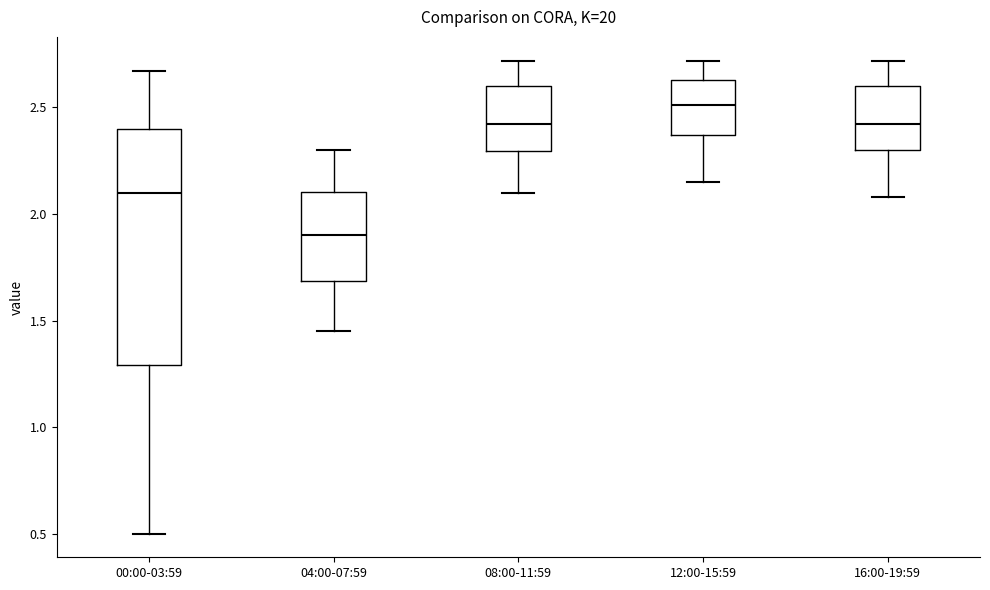

Reading left to right, read every box against the y-axis: the position of its median line, the range the box covers, and the ends of its whiskers. The values are not printed on the chart, so give them approximately, as read against the axis.

00:00-03:59: median 2.10, box 1.30 to 2.40, whiskers 0.50 to 2.65
04:00-07:59: median 1.90, box 1.70 to 2.10, whiskers 1.45 to 2.30
08:00-11:59: median 2.40, box 2.30 to 2.60, whiskers 2.10 to 2.70
12:00-15:59: median 2.50, box 2.35 to 2.65, whiskers 2.15 to 2.70
16:00-19:59: median 2.40, box 2.30 to 2.60, whiskers 2.10 to 2.70